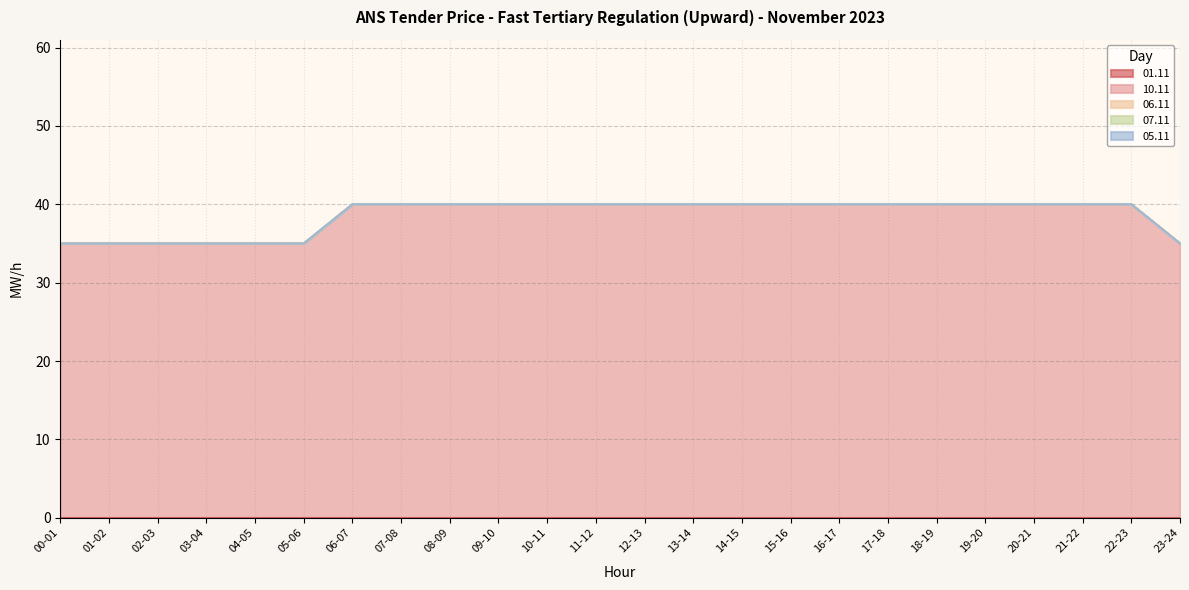

Reading left to right, what are all the values shown in this chart?

01.11: 0	0	0	0	0	0	0	0	0	0	0	0	0	0	0	0	0	0	0	0	0	0	0	0
10.11: 35	35	35	35	35	35	40	40	40	40	40	40	40	40	40	40	40	40	40	40	40	40	40	35
06.11: 0	0	0	0	0	0	0	0	0	0	0	0	0	0	0	0	0	0	0	0	0	0	0	0
07.11: 0	0	0	0	0	0	0	0	0	0	0	0	0	0	0	0	0	0	0	0	0	0	0	0
05.11: 0	0	0	0	0	0	0	0	0	0	0	0	0	0	0	0	0	0	0	0	0	0	0	0